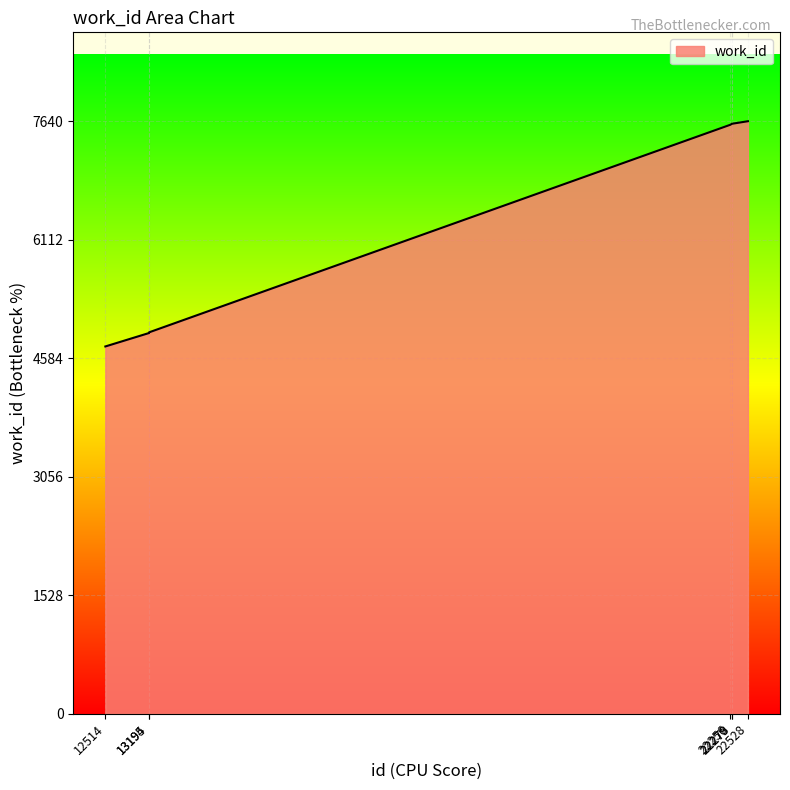

What is the difference between the maximum and second lowest values?

2731